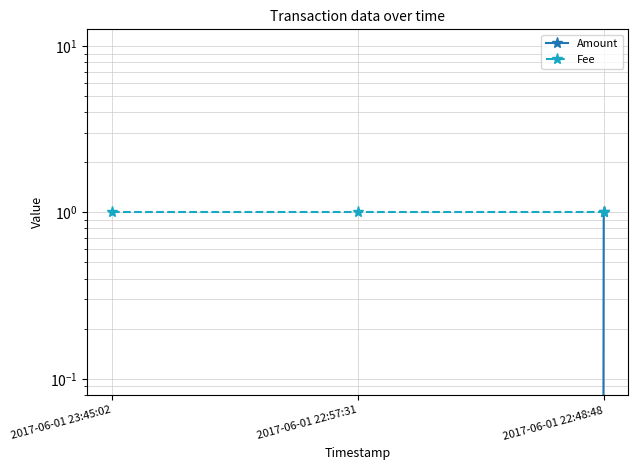

What is the difference between the maximum and second lowest values in the Amount series?

1